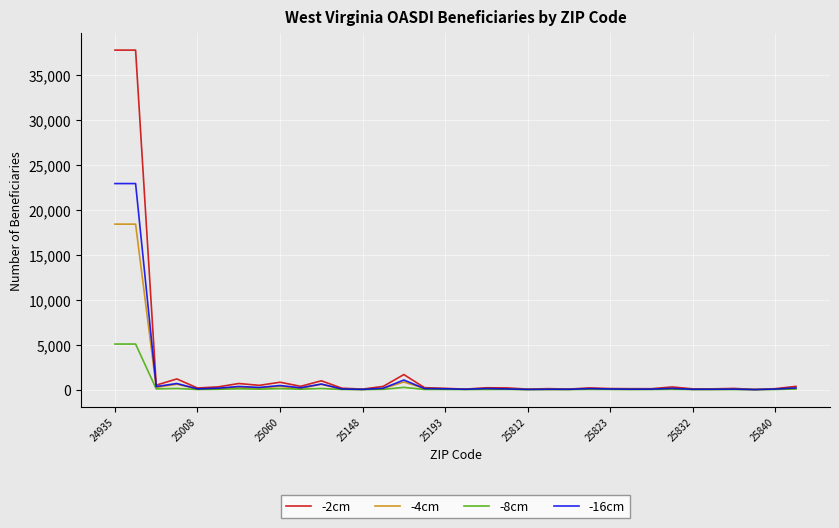

Which series has the largest total across all categories?

-2cm